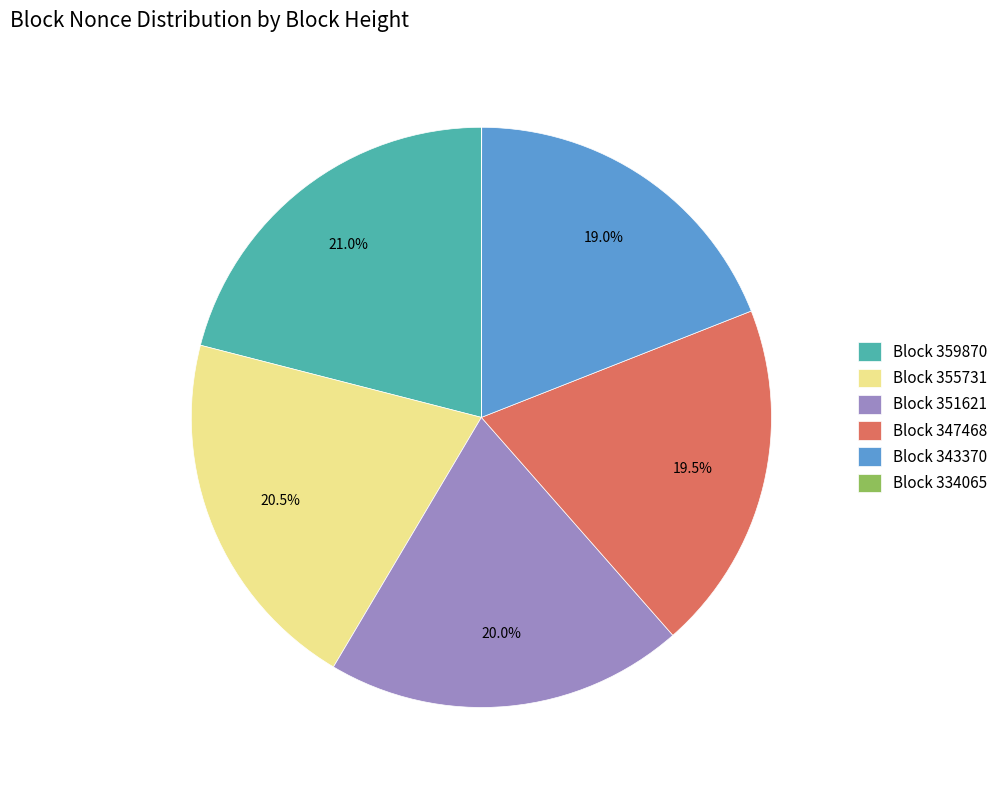

Does any single category account for the majority?

No